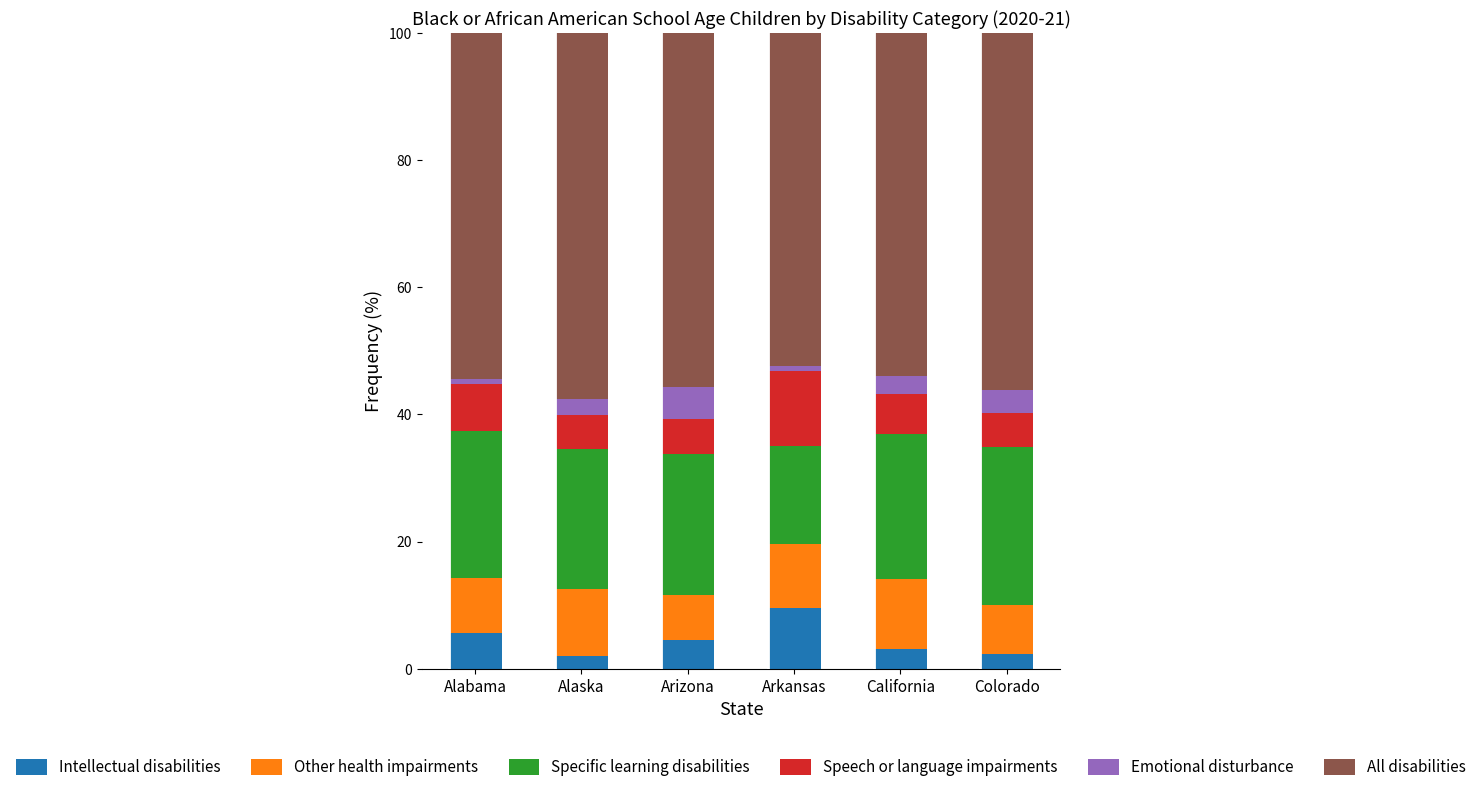

What is the maximum value for Intellectual disabilities?

9.5